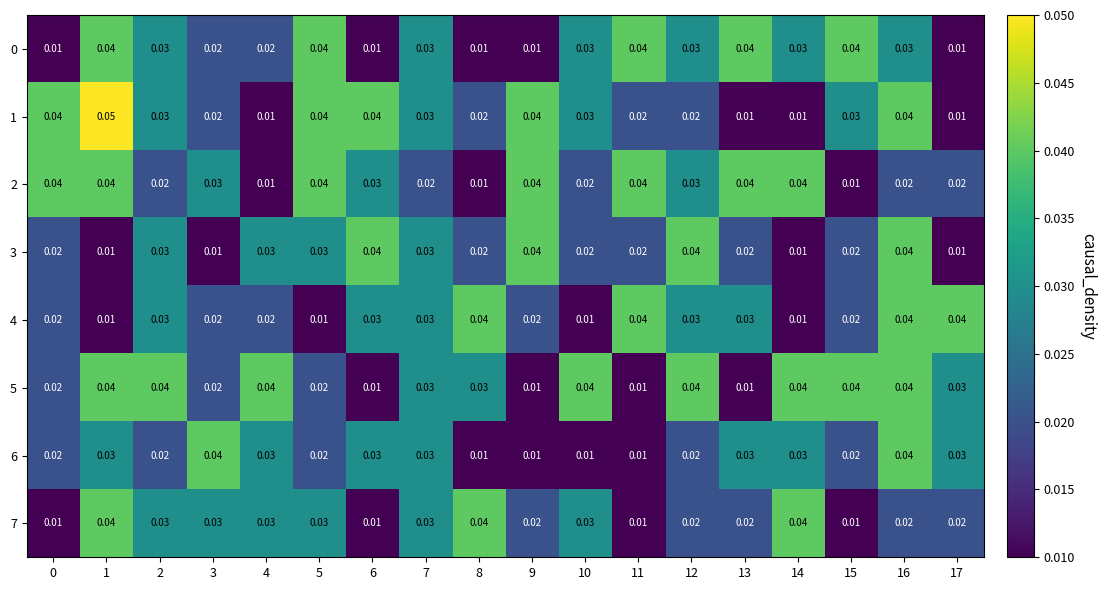

What is the total value across all series at 8?

0.2